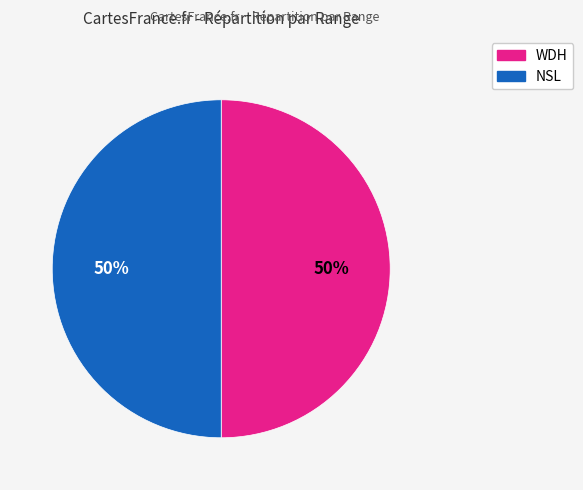

To the nearest percent, what is the average slice percentage?

50%